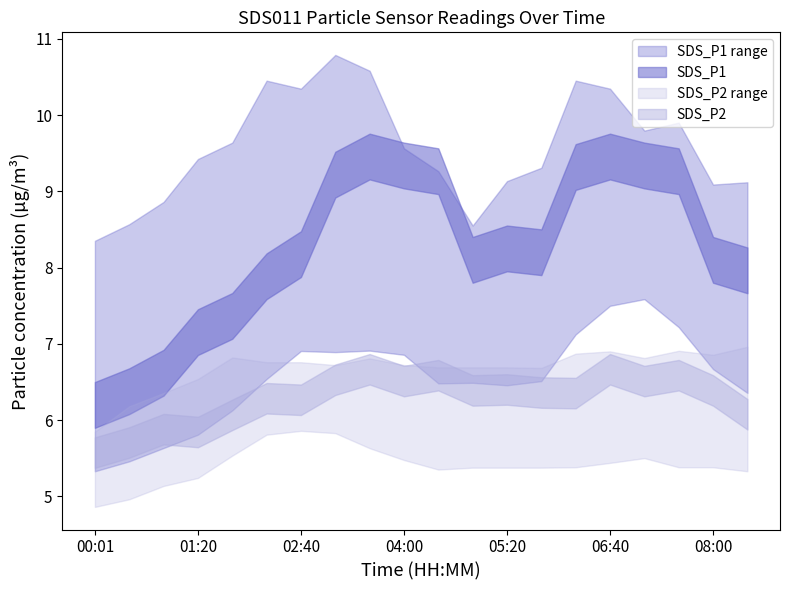

Between which two adjacent categories do SDS_P2_upper and SDS_P1_lower first intersect?

00:01 and 00:27